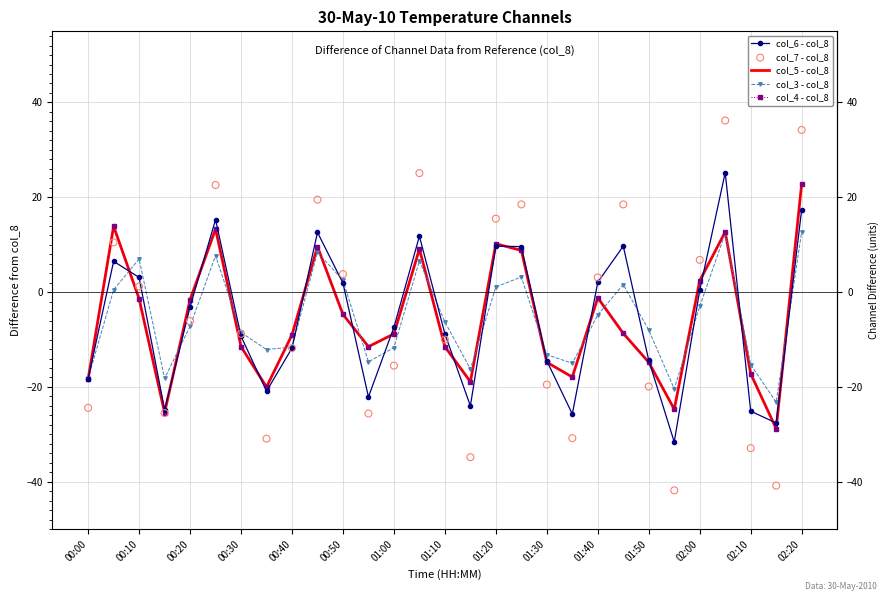

Which series has the widest spread of Y values?

col_7 - col_8